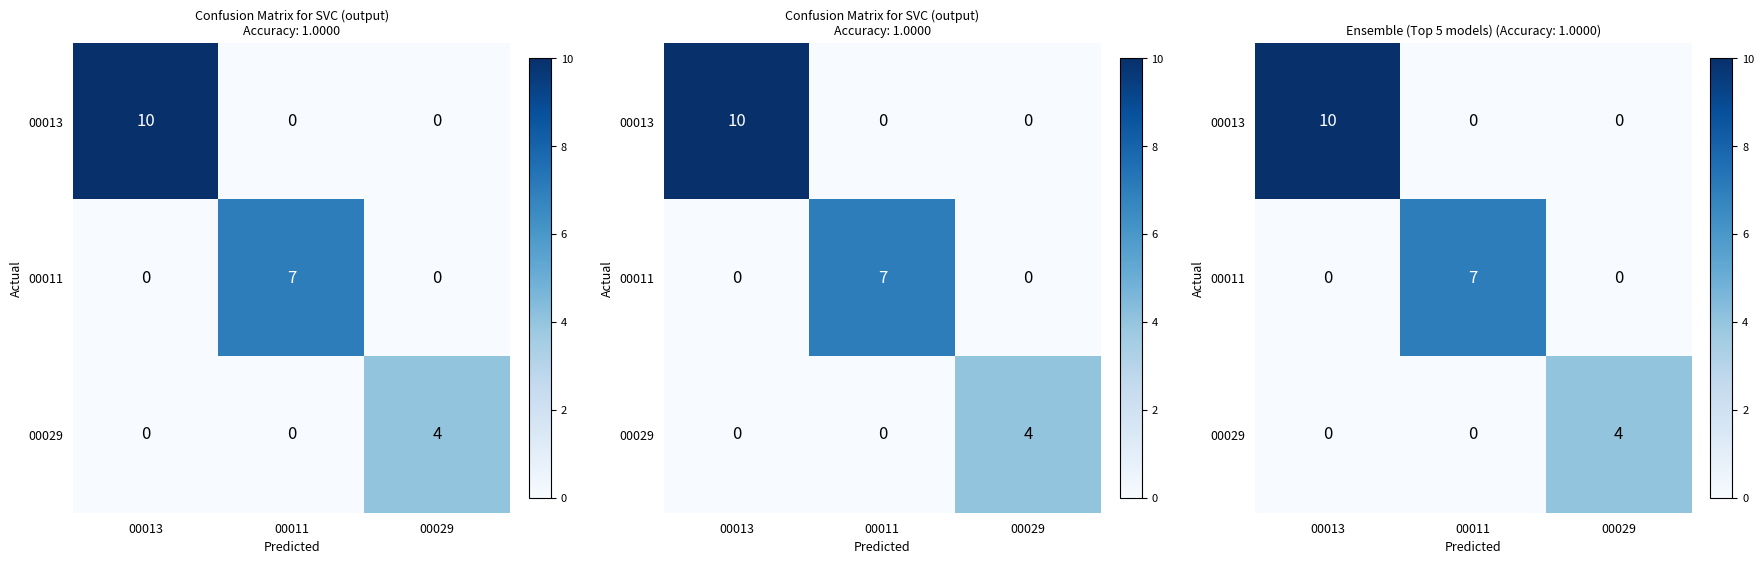

Between 00011 and 00029, which series saw the biggest shift?

00011